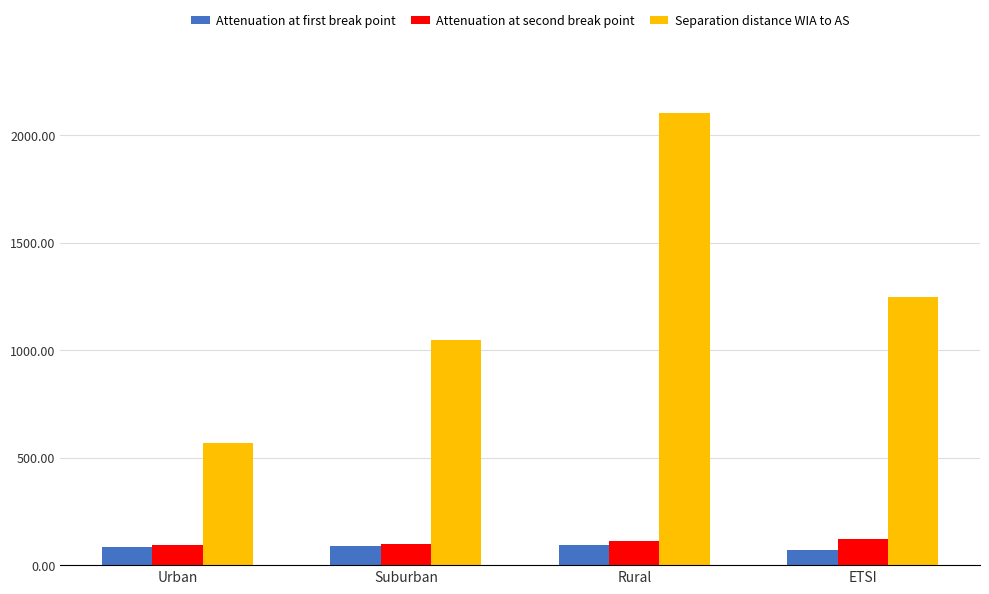

At how many categories does at least one series exceed 497?

4